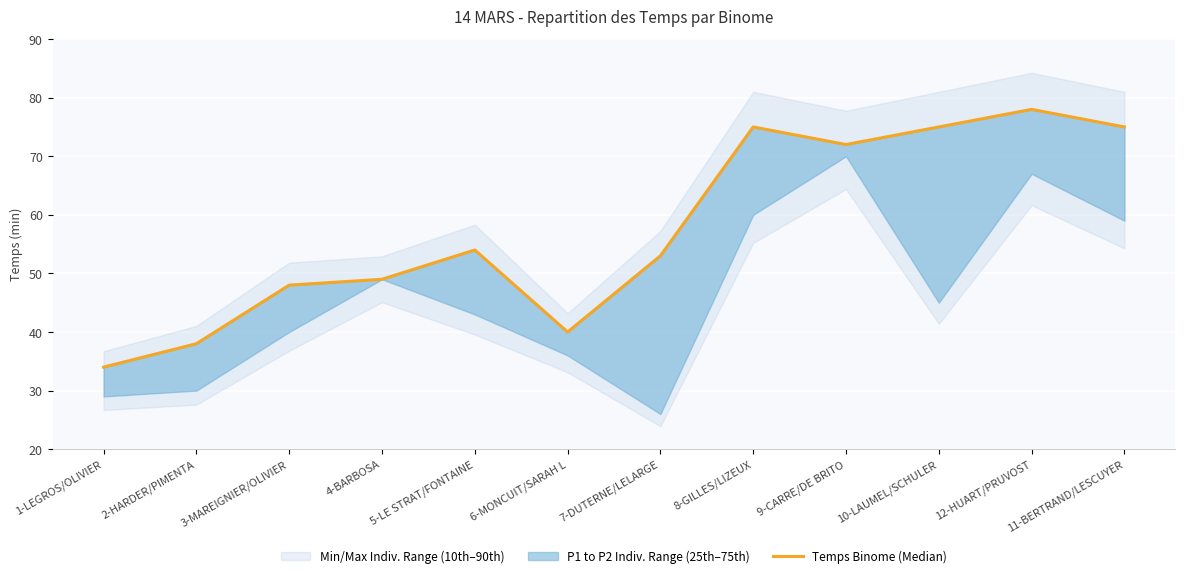

Rank the categories by value from highest to lowest.

12-HUART/PRUVOST, 8-GILLES/LIZEUX, 10-LAUMEL/SCHULER, 11-BERTRAND/LESCUYER, 9-CARRE/DE BRITO, 5-LE STRAT/FONTAINE, 7-DUTERNE/LELARGE, 4-BARBOSA, 3-MAREIGNIER/OLIVIER, 6-MONCUIT/SARAH L, 2-HARDER/PIMENTA, 1-LEGROS/OLIVIER